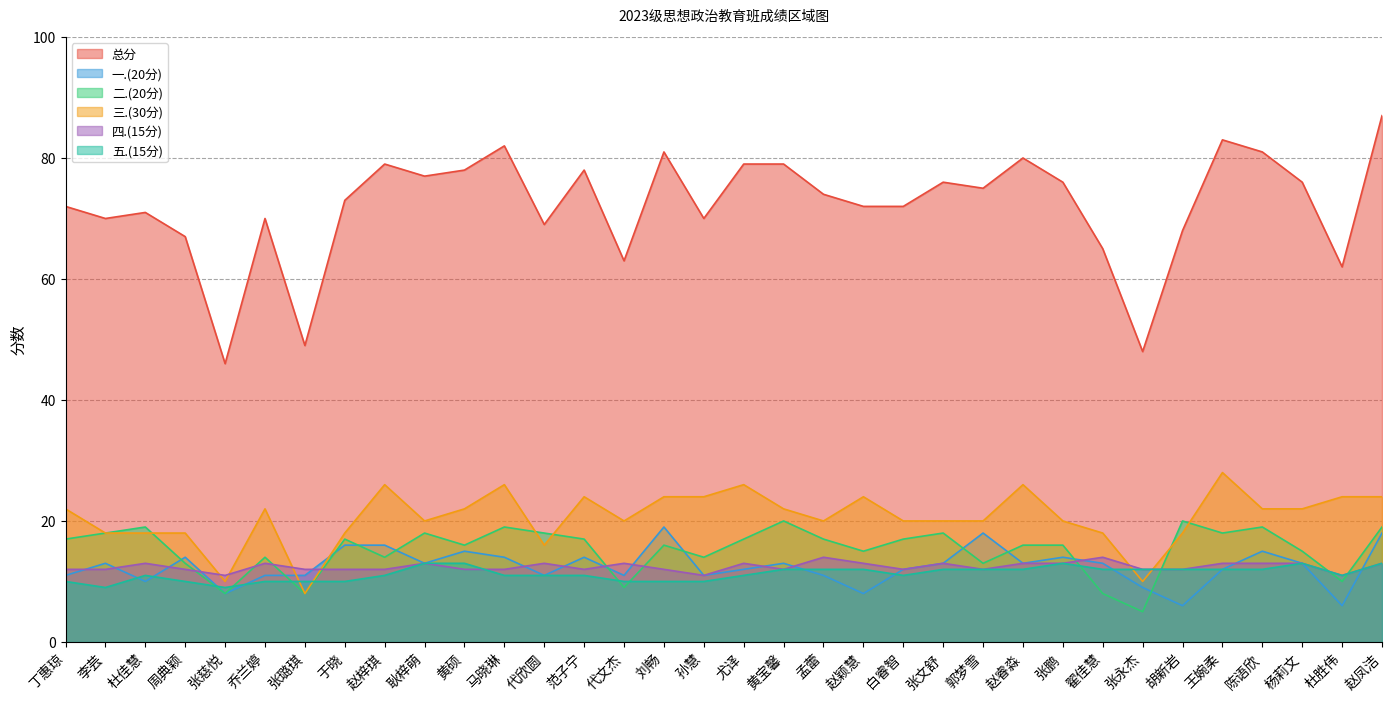

What is the total value across all series at 胡新岩?

136